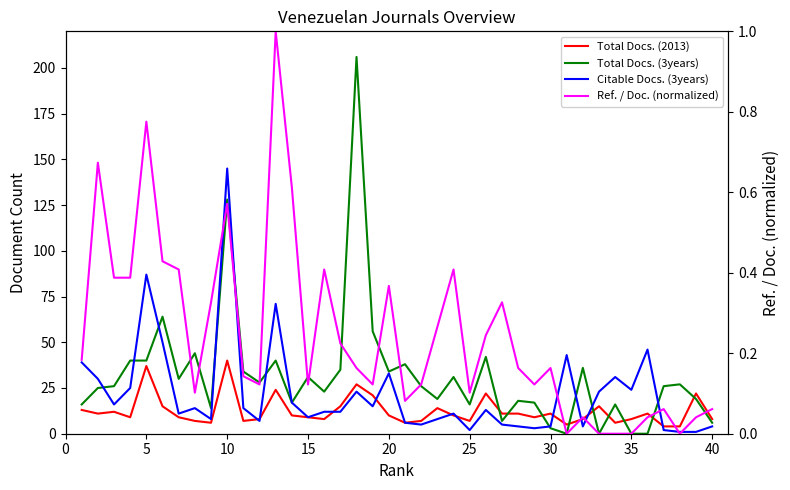

What is the value of the Total Docs. (3years) point at the 37th from the left?

26.0